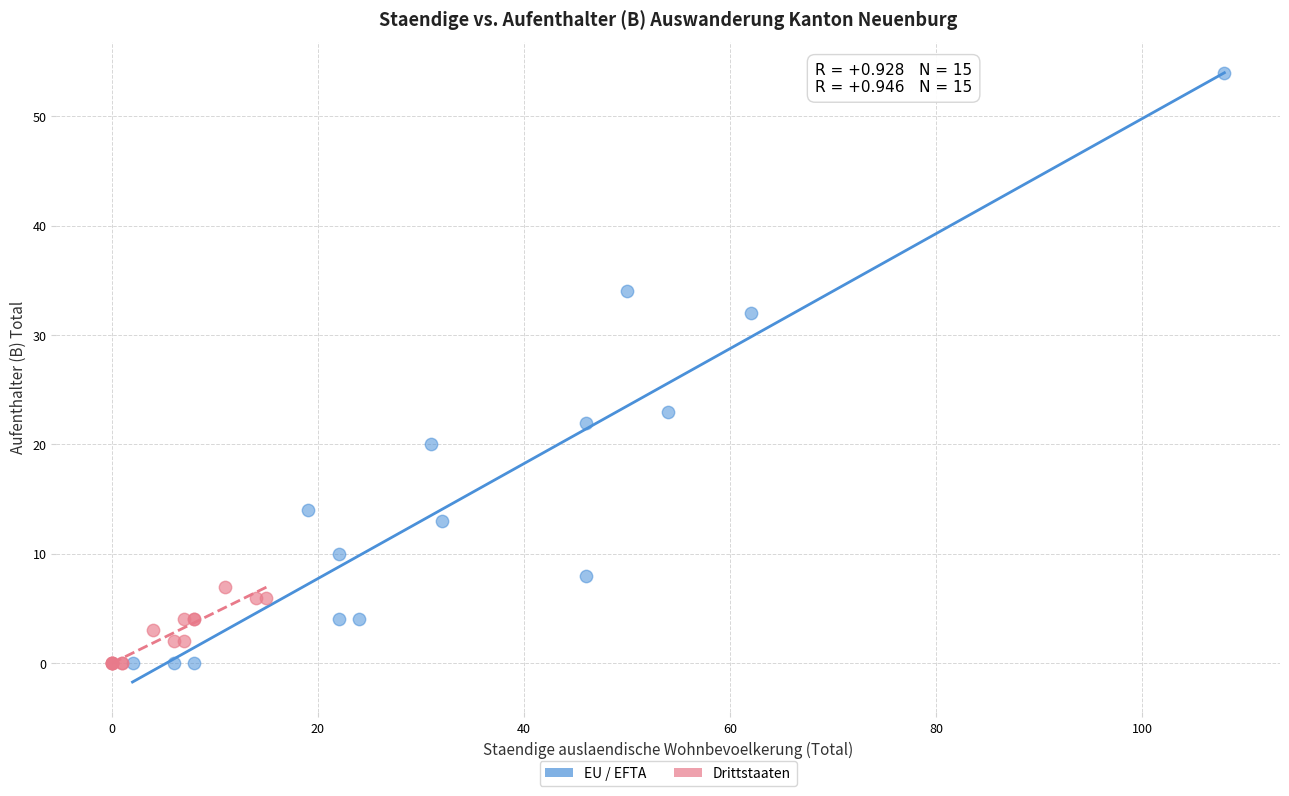

Which series has the widest spread of Y values?

EU / EFTA